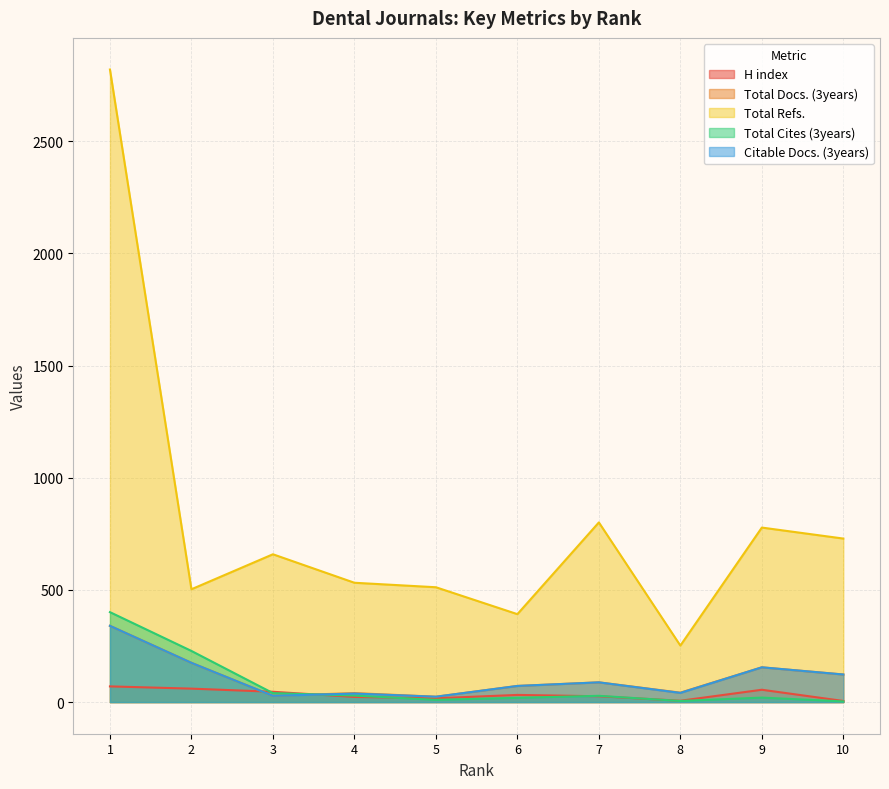

How many lines are shown in the chart?

5